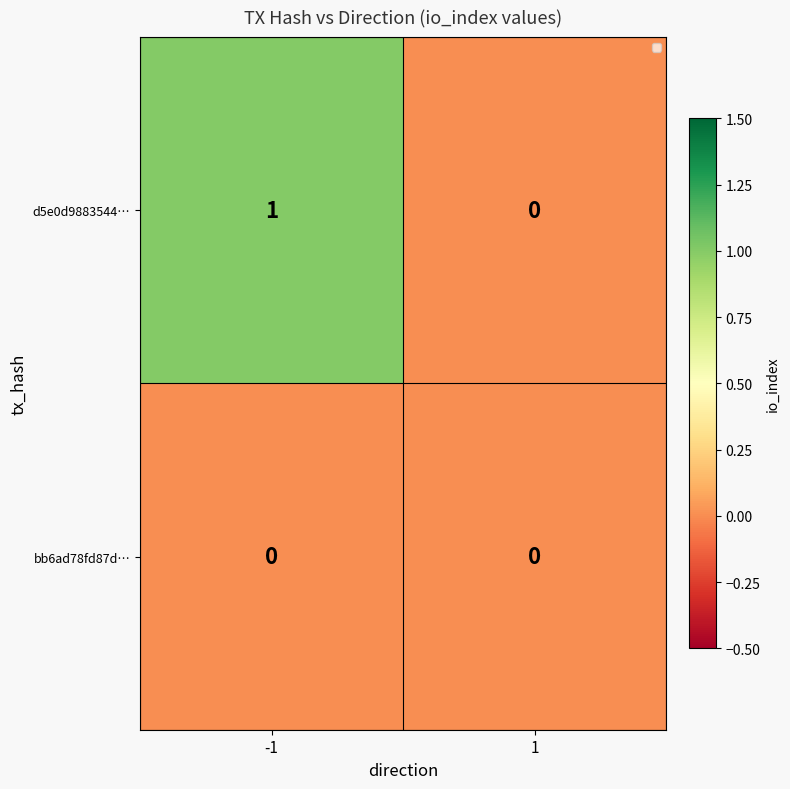

Between -1 and 1, which series saw the biggest shift?

d5e0d9883544…